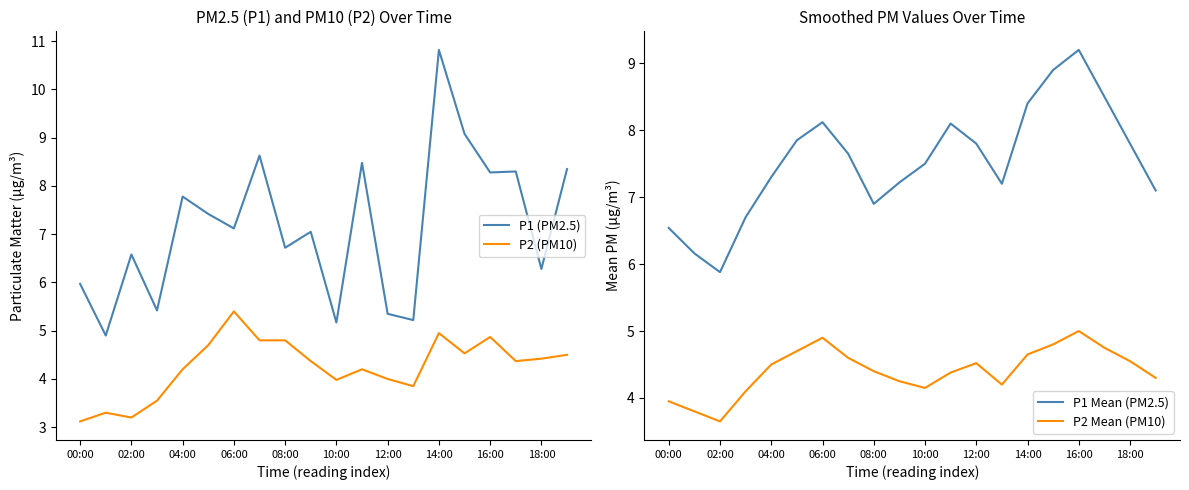

How many lines are shown in the chart?

4